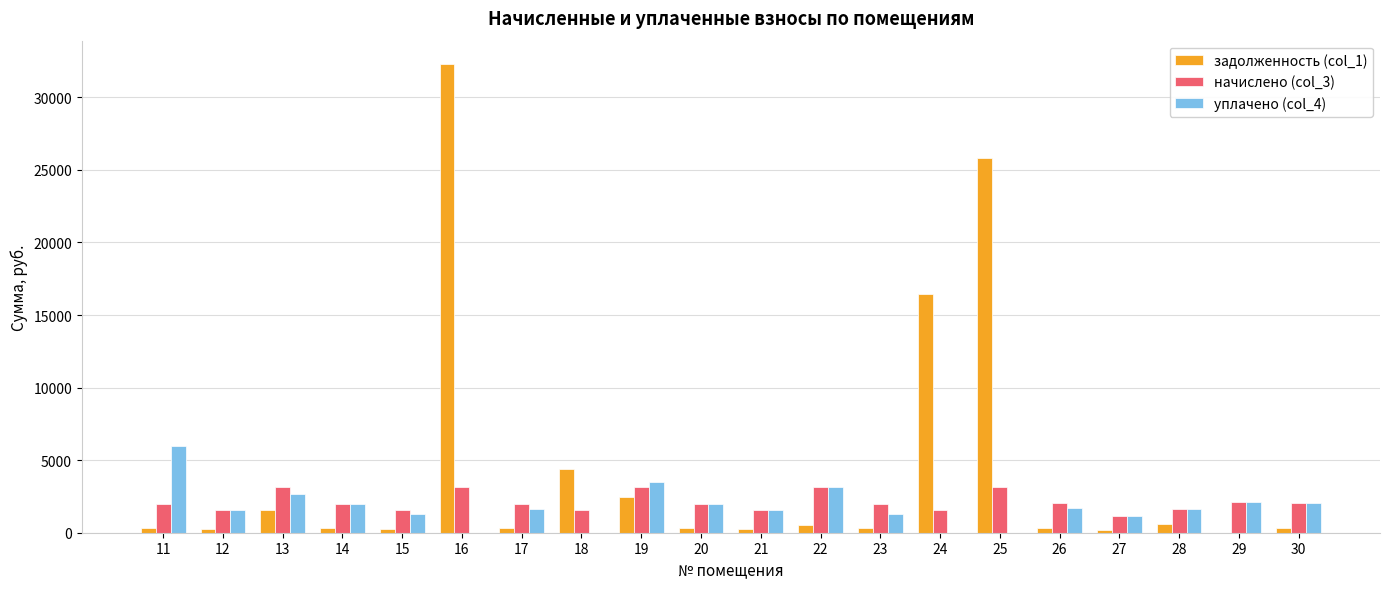

What is the difference between the задолженность (col_1) values at 25 and 18?

21456.5